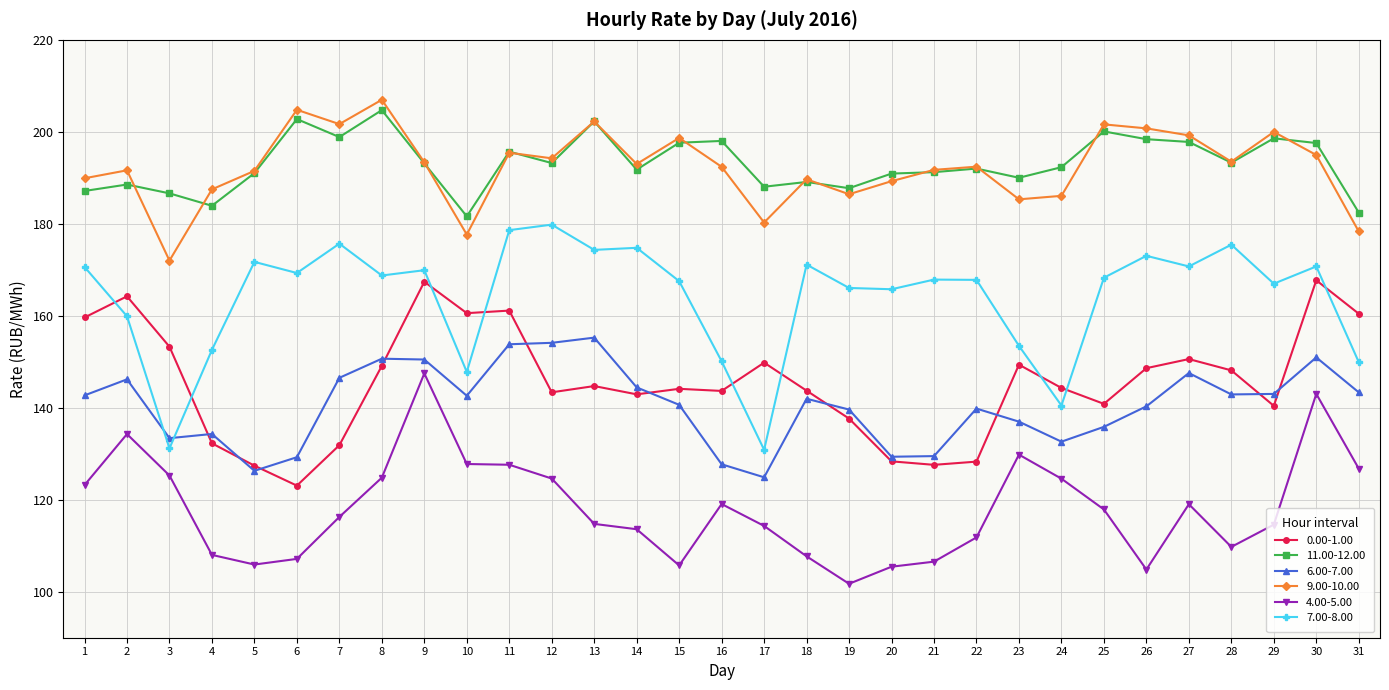

True or false: 7.00-8.00 and 0.00-1.00 cross at least once.

True